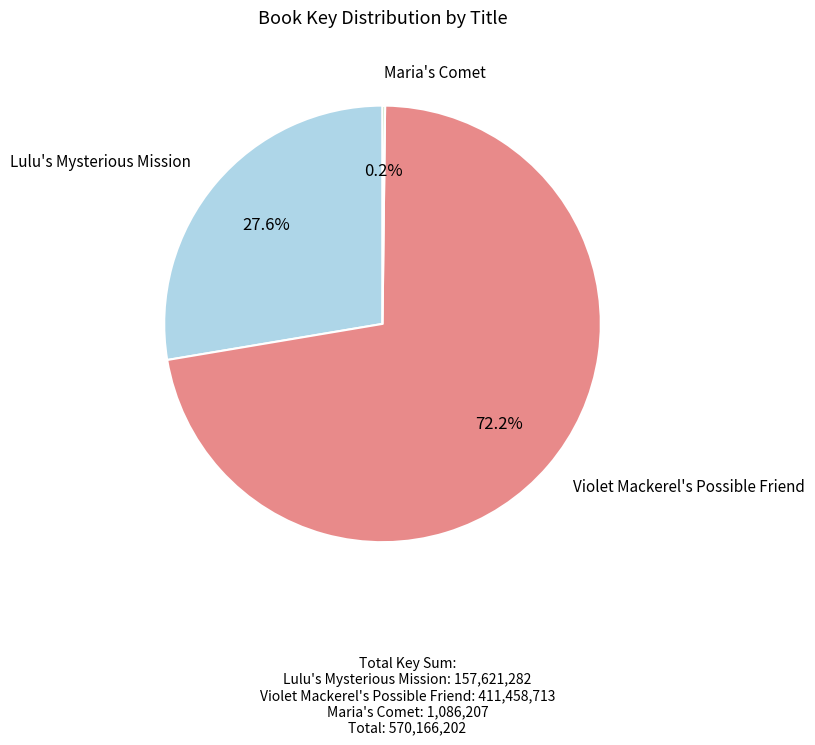

Is there any slice that represents more than half of the pie?

Yes